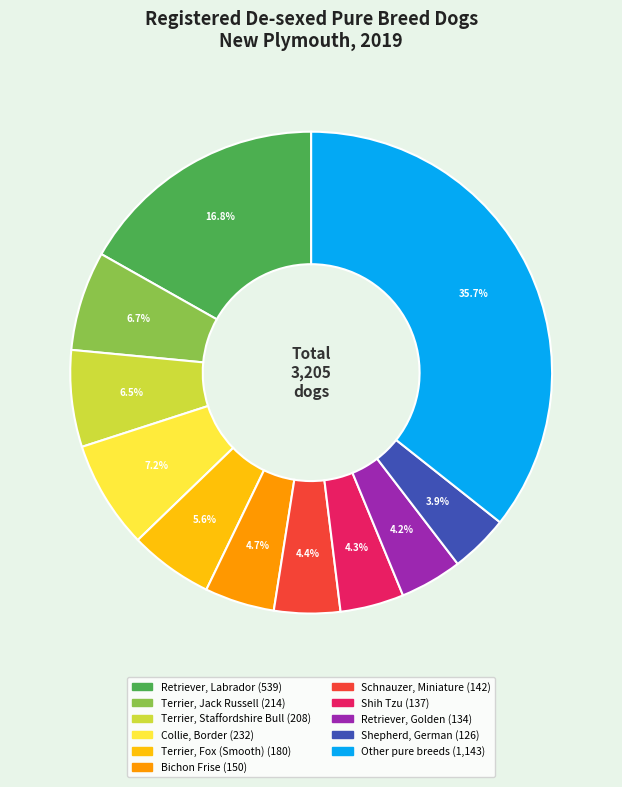

To the nearest percent, what portion does Schnauzer, Miniature represent?

4%